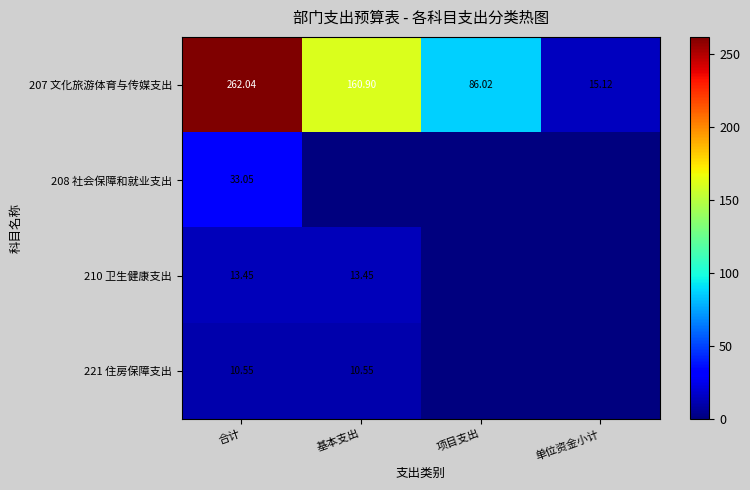

List the labels in order of 207 文化旅游体育与传媒支出 value, smallest first.

单位资金小计, 项目支出, 基本支出, 合计